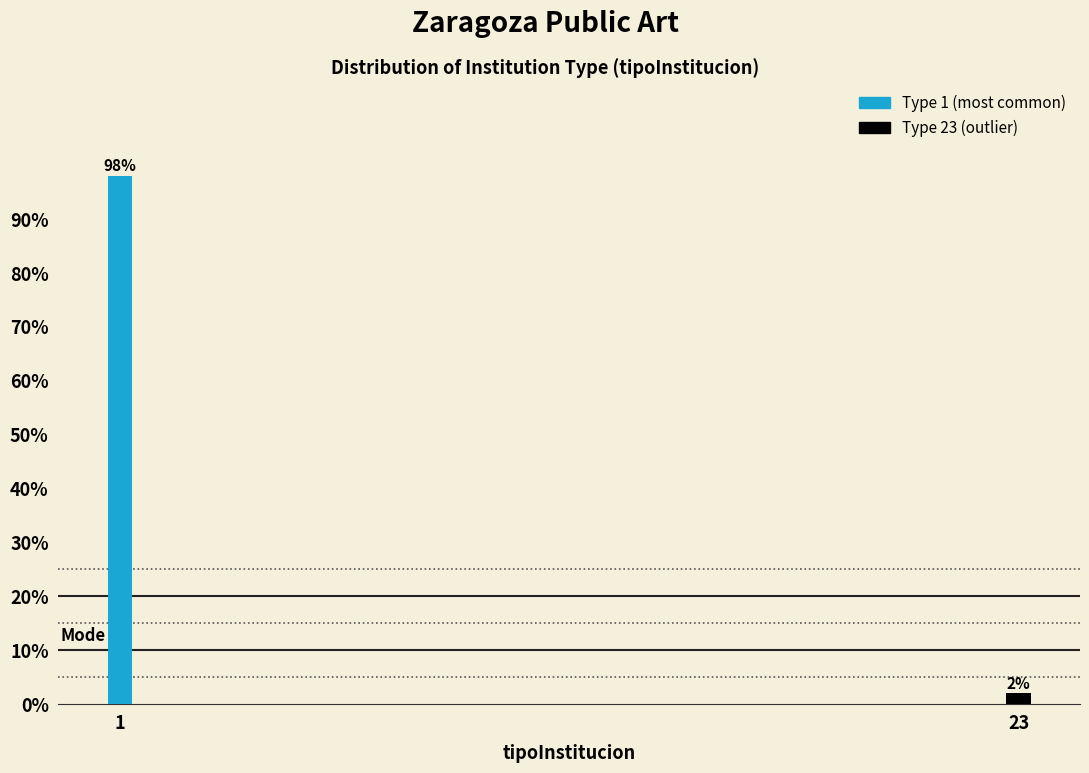

Reading left to right, list all the values displayed in this chart.

1=98	23=2